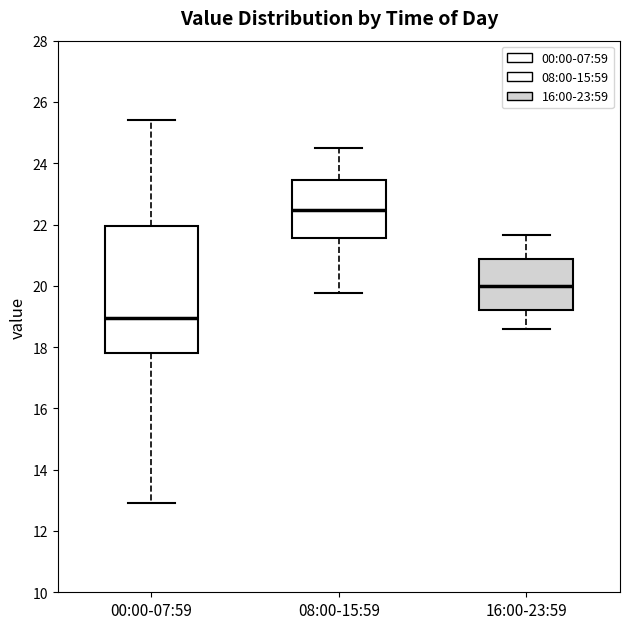

Comparing the boxes themselves (not the whiskers), which one is the tallest?

00:00-07:59